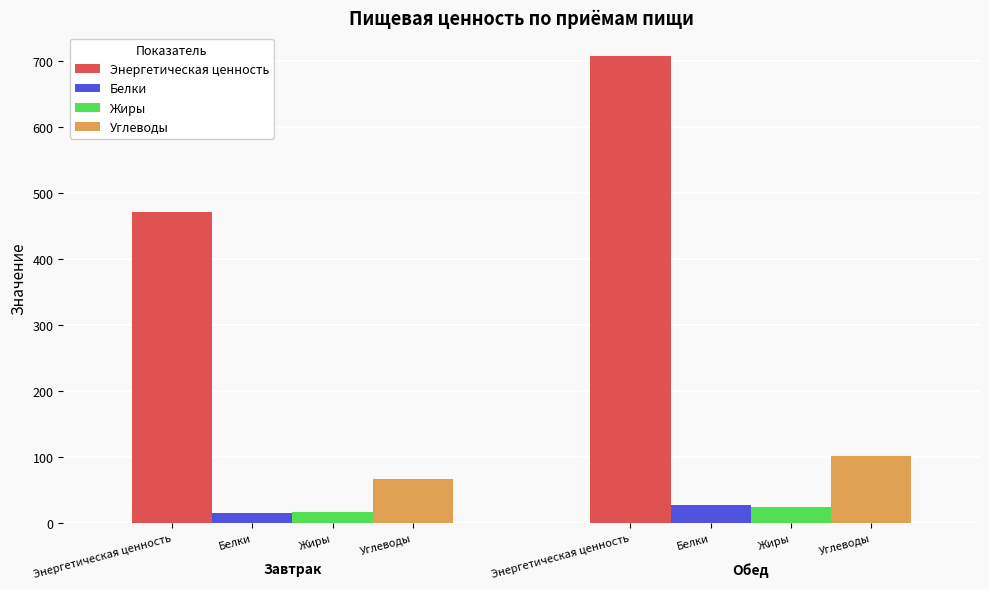

What is the greatest value displayed?

707.7